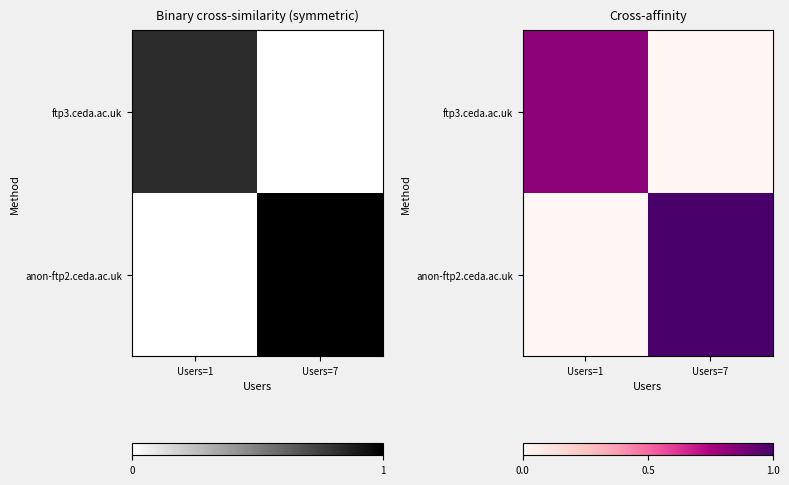

What is the total value across all series at Users=7?

1.0